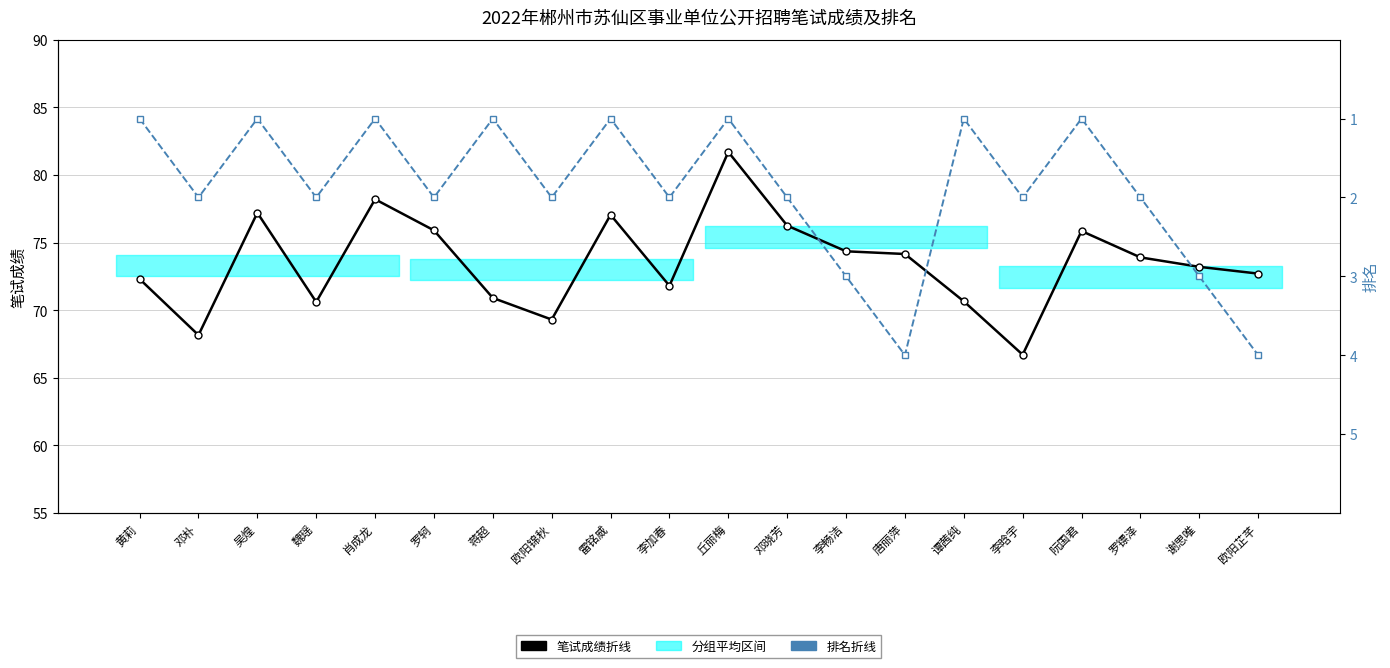

Which category has the lowest value across all series?

黄莉